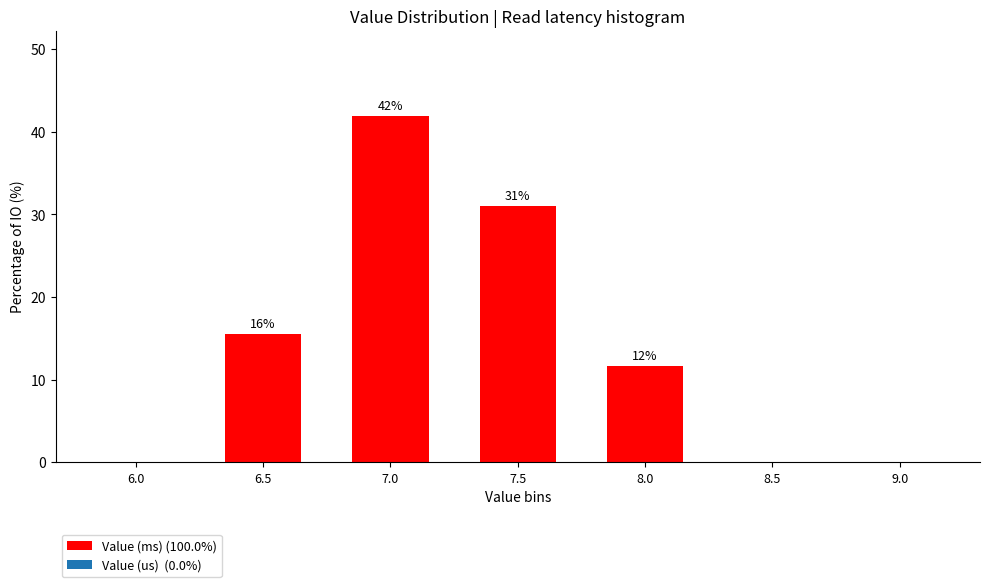

What is the greatest value displayed?

41.9